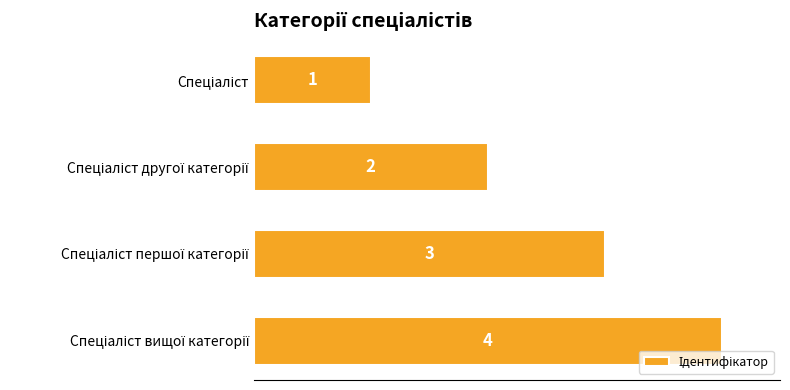

What is the maximum value shown in the chart?

4